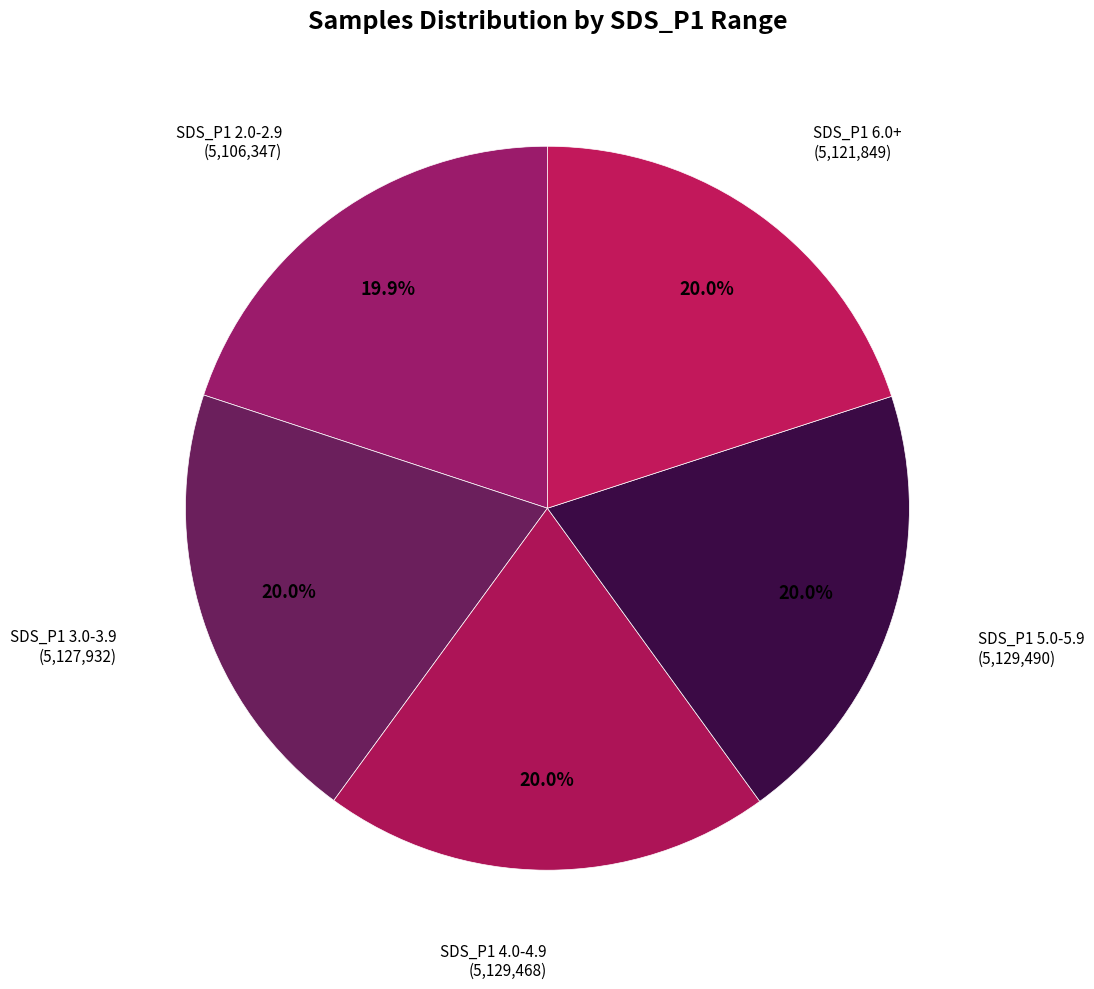

Count the number of slices in the pie.

5